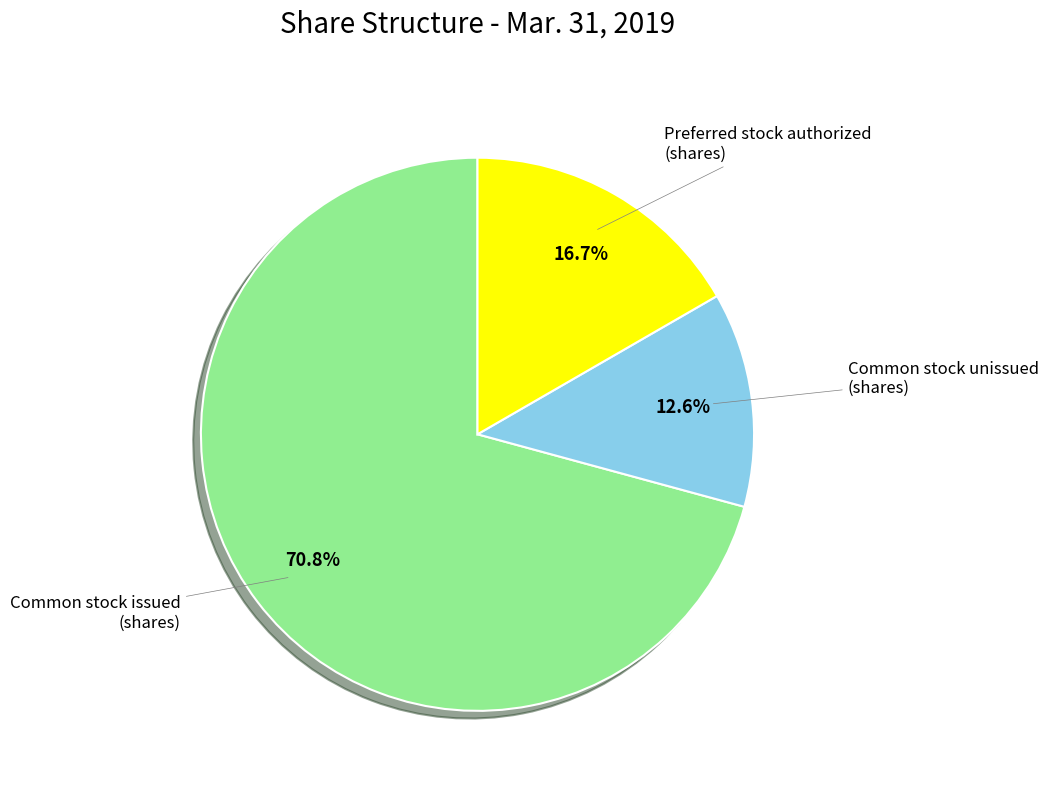

How many slices are in this pie chart?

3